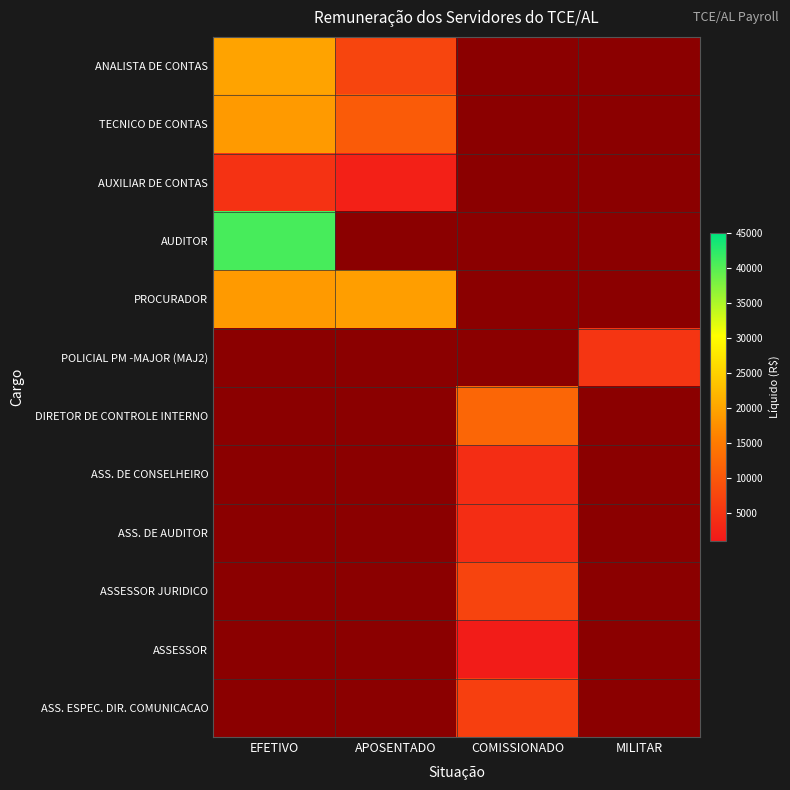

How many categories are shown in the chart?

4